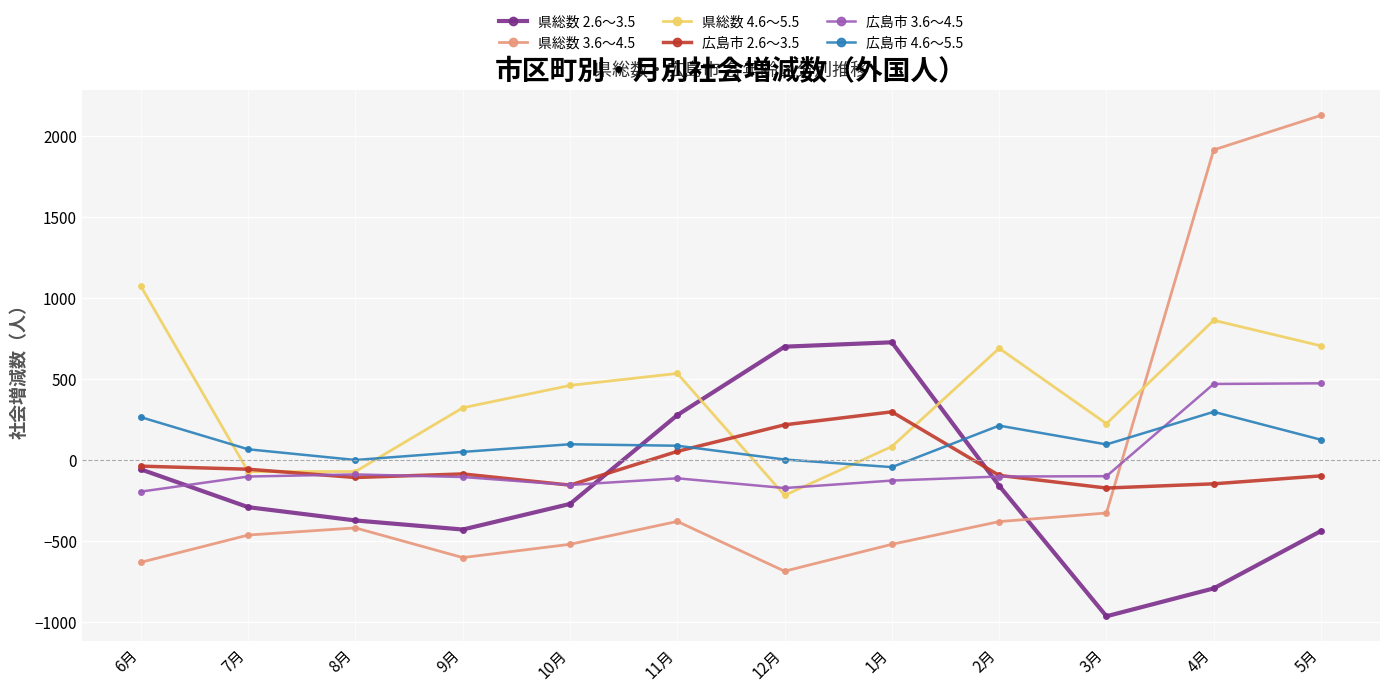

True or false: 広島市 2.6～3.5 has more than 0 points higher than both neighbors.

True